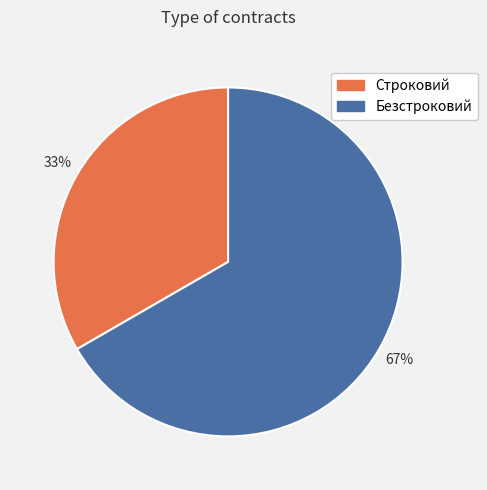

Is it true that Безстроковий is 67% of the pie?

True